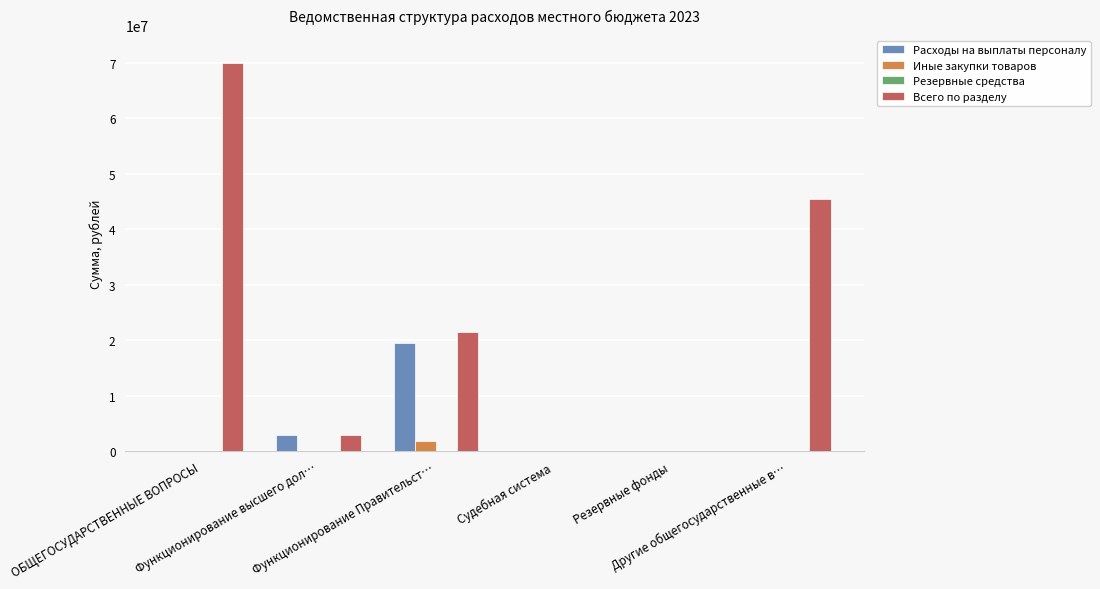

Where does the Иные закупки товаров series first go above 700?

Функционирование Правительст…